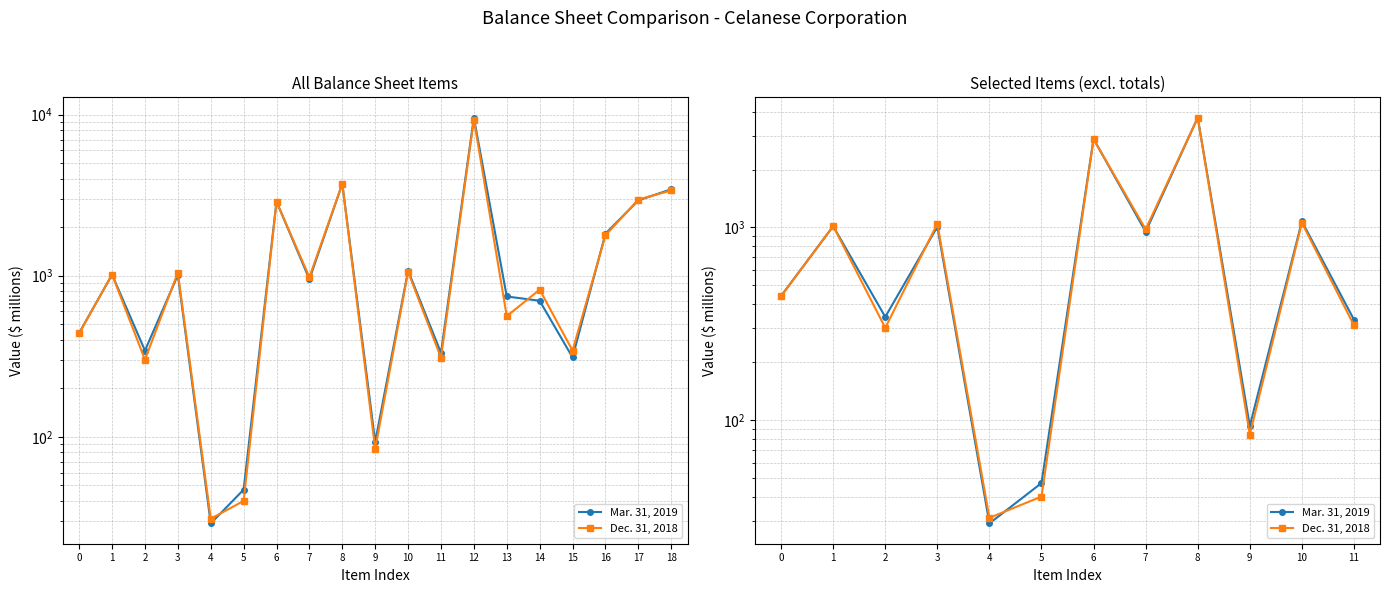

At which category is the sum across all series the highest?

8